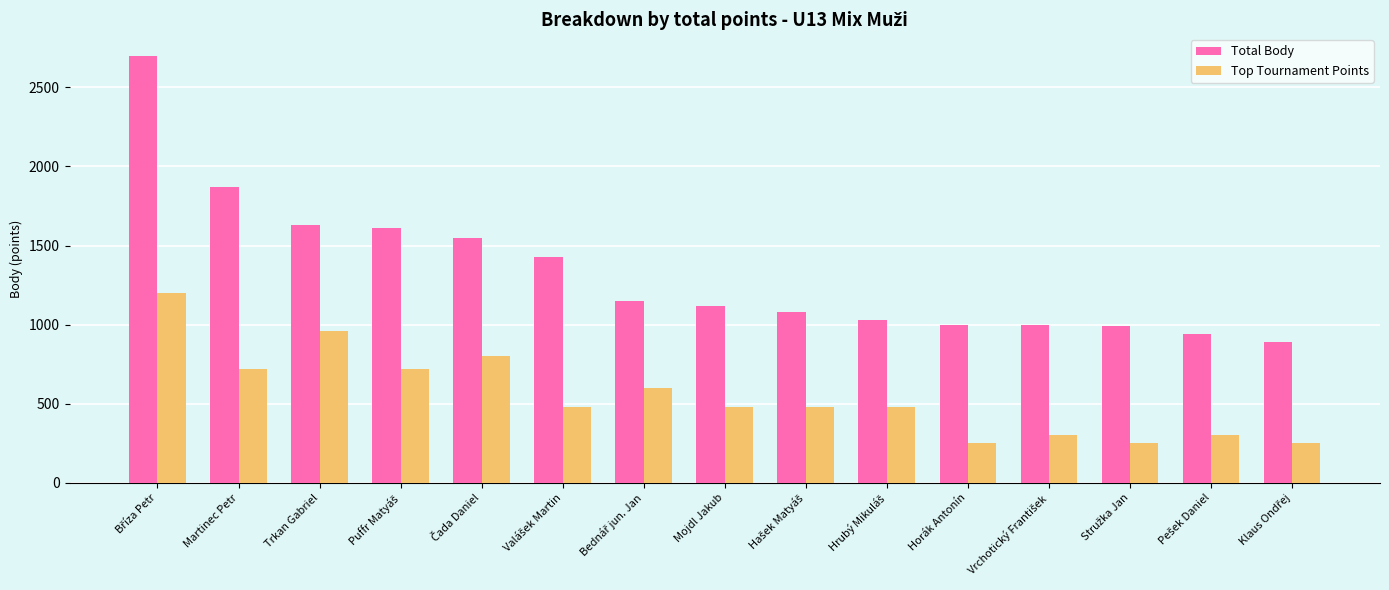

At Martinec Petr, list the series in order from smallest to largest.

Top Tournament Points, Total Body